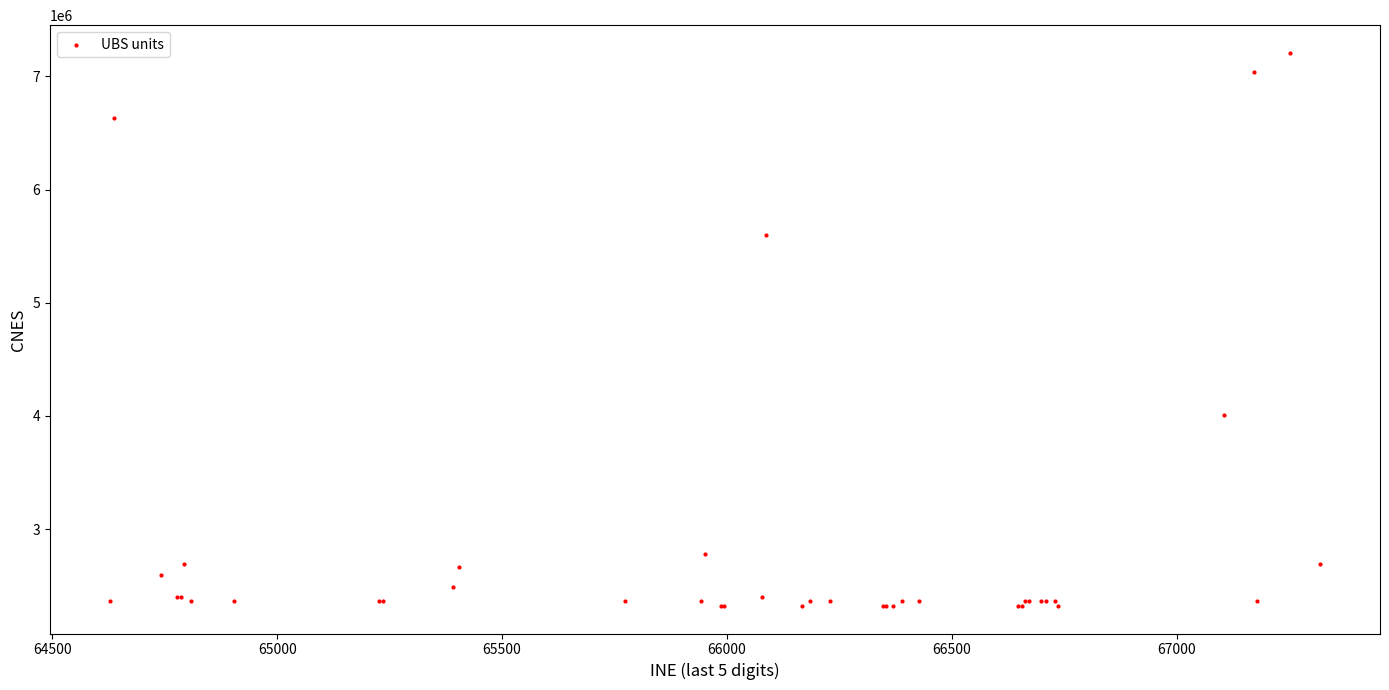

What Y value in the scatter plot is closest to 4765141?

4008332